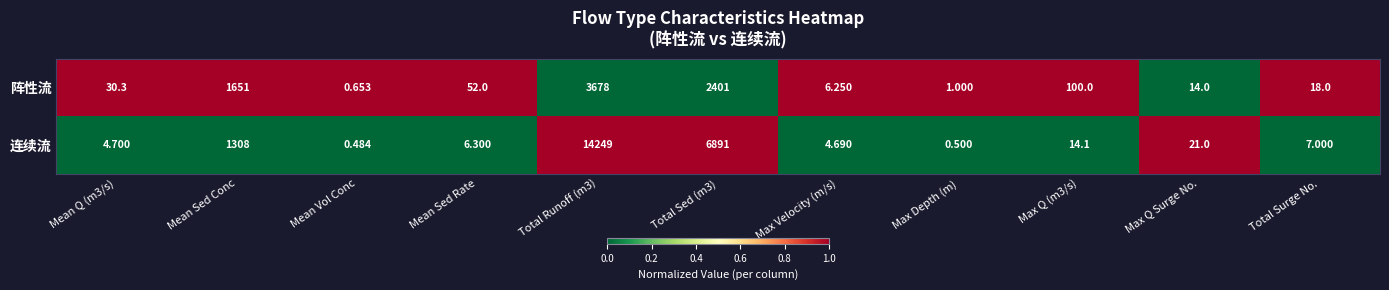

Count the number of categories in the chart.

11